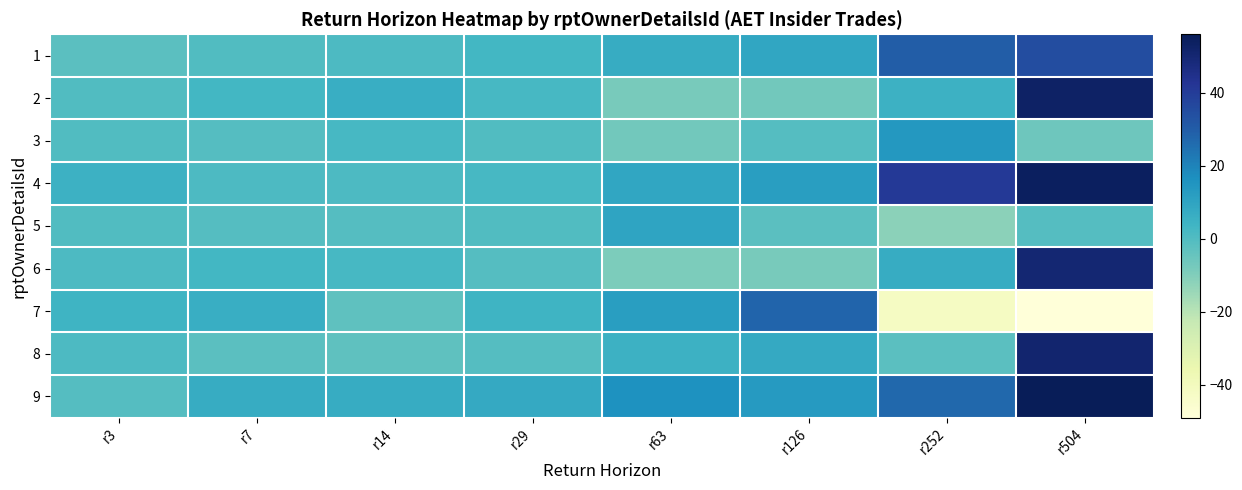

Reading left to right, list all the values displayed in this chart.

1: r3=-2	r7=0	r14=1	r29=3	r63=7	r126=9	r252=30	r504=35
2: r3=0	r7=3	r14=6	r29=2	r63=-8	r126=-7	r252=5	r504=53
3: r3=0	r7=-1	r14=2	r29=0	r63=-7	r126=-1	r252=14	r504=-6
4: r3=5	r7=1	r14=1	r29=2	r63=9	r126=12	r252=41	r504=54
5: r3=0	r7=-1	r14=-1	r29=0	r63=10	r126=-2	r252=-12	r504=-1
6: r3=1	r7=3	r14=2	r29=-1	r63=-9	r126=-8	r252=7	r504=50
7: r3=4	r7=6	r14=-3	r29=4	r63=12	r126=28	r252=-42	r504=-49
8: r3=1	r7=-2	r14=-3	r29=-1	r63=5	r126=8	r252=-2	r504=51
9: r3=-1	r7=7	r14=7	r29=8	r63=16	r126=13	r252=27	r504=56